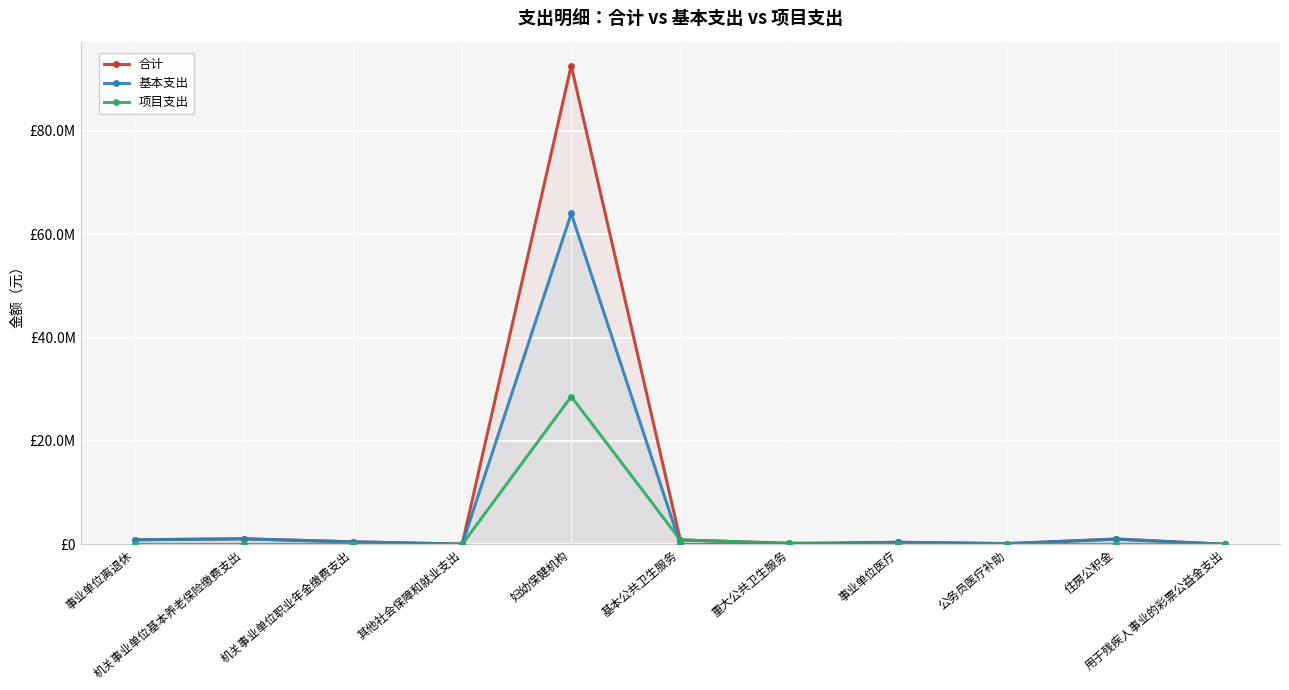

Read the 基本支出 value at 机关事业单位职业年金缴费支出.

480000.0